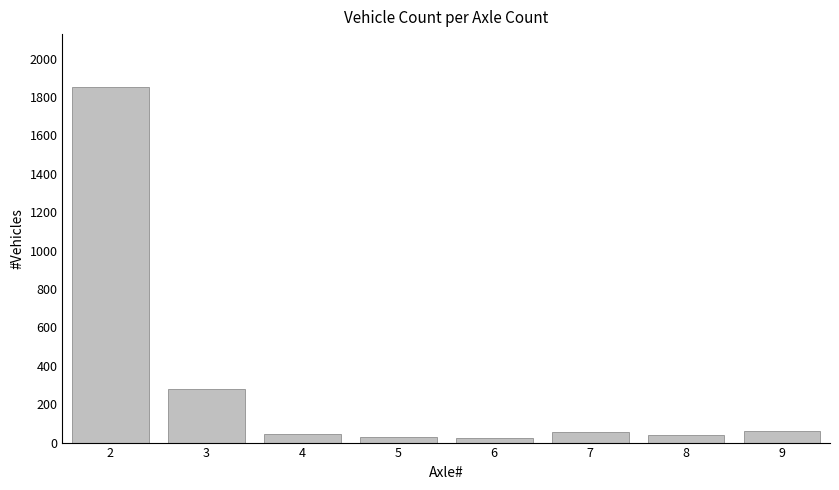

What is the greatest value displayed?

1850